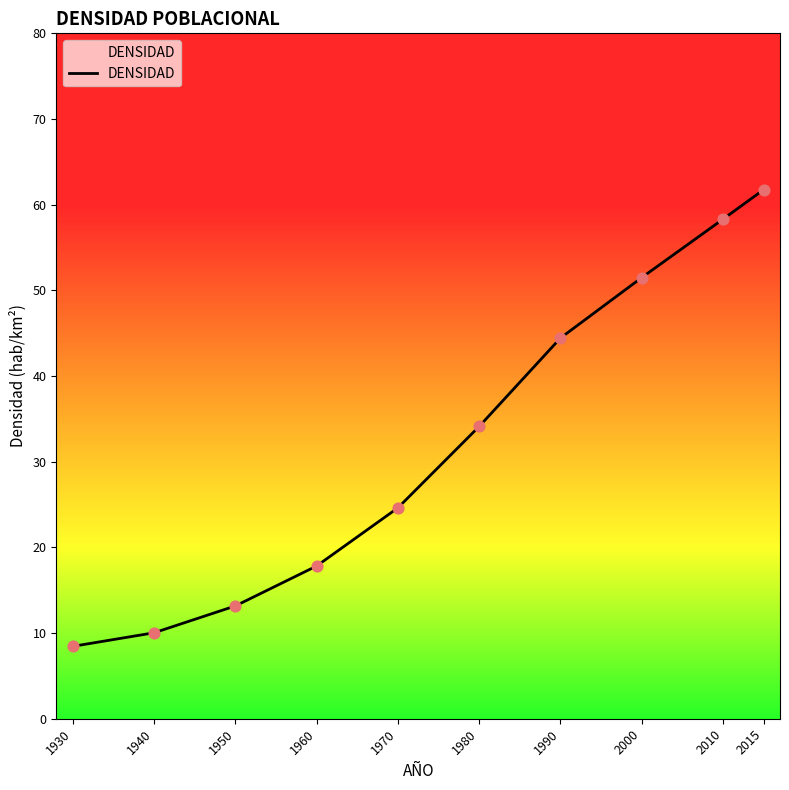

What is the change in value from 1960 to 1990?

+26.6